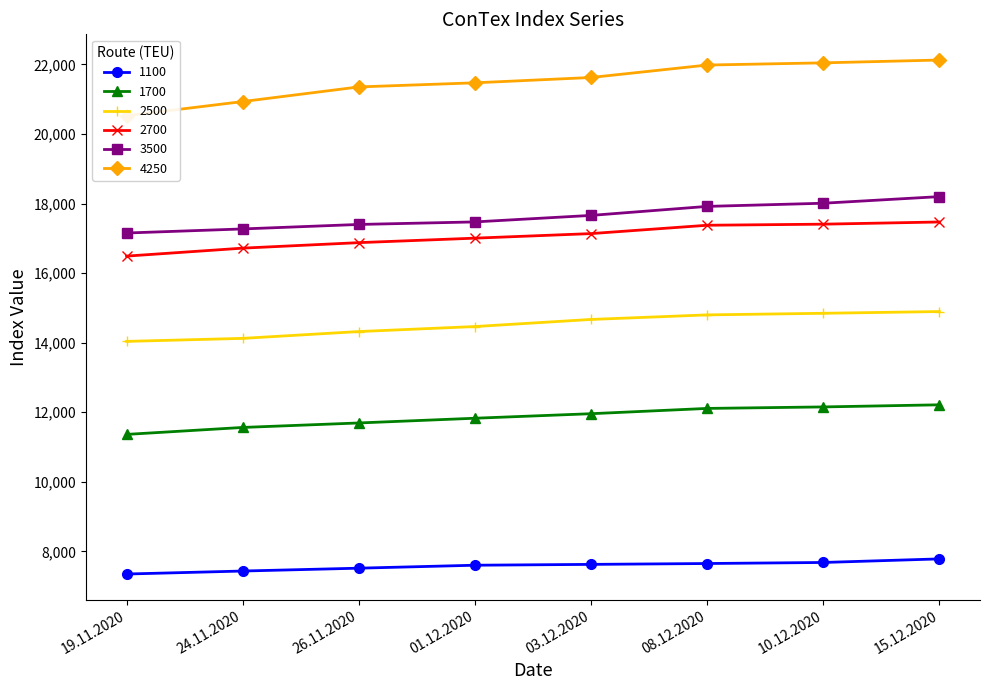

What is the highest value of the 1100 series?

7785